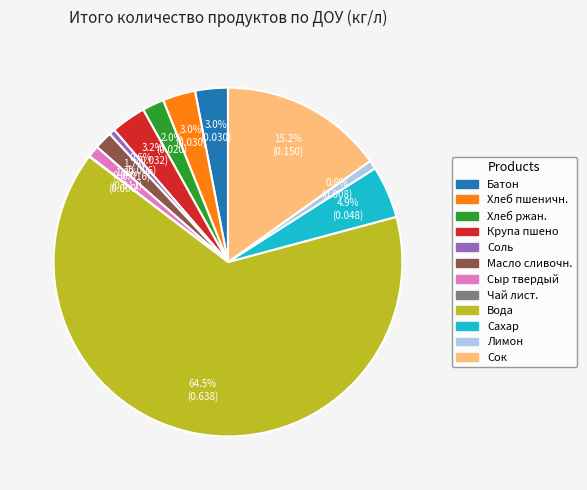

Which has a higher value, Масло сливочн. or Сок?

Сок